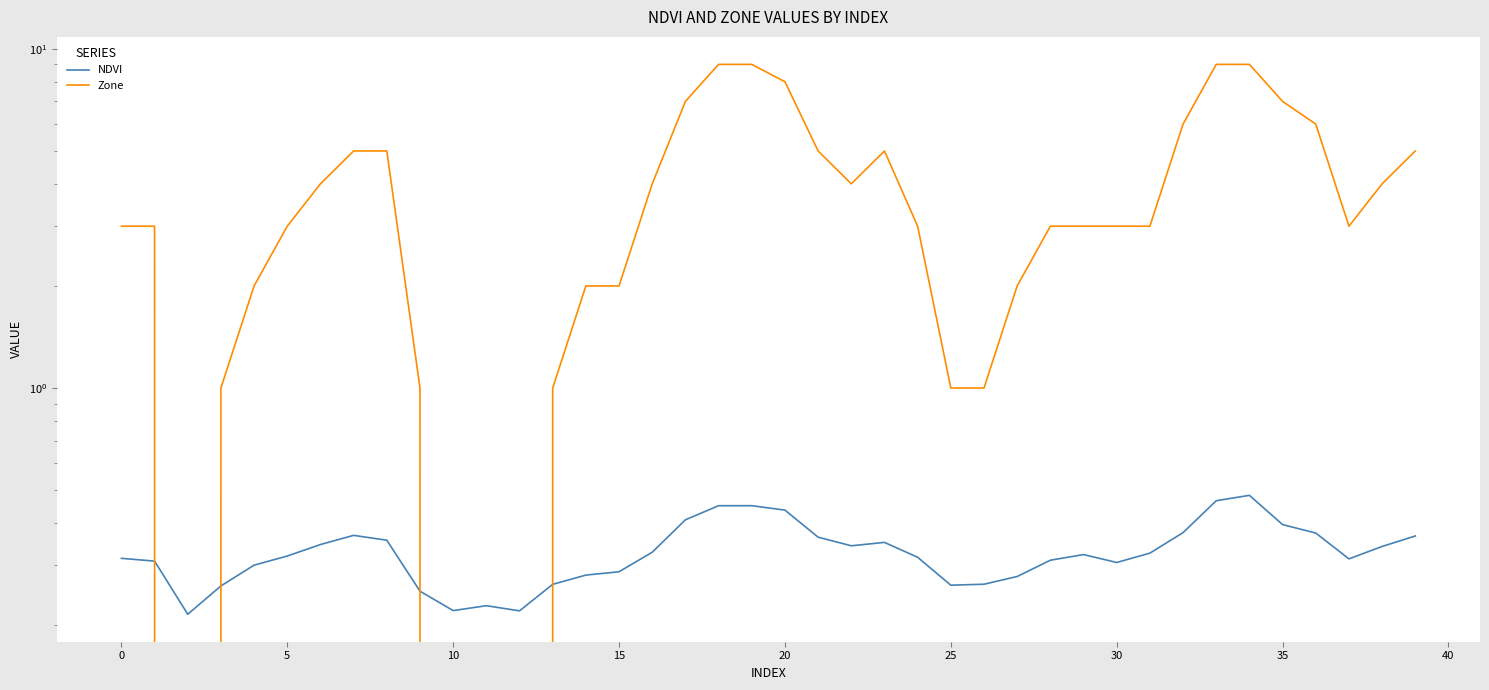

Reading left to right, what are all the values shown in this chart?

NDVI: 0.3	0.3	0.2	0.3	0.3	0.3	0.3	0.4	0.4	0.3	0.2	0.2	0.2	0.3	0.3	0.3	0.3	0.4	0.4	0.4	0.4	0.4	0.3	0.4	0.3	0.3	0.3	0.3	0.3	0.3	0.3	0.3	0.4	0.5	0.5	0.4	0.4	0.3	0.3	0.4
Zone: 3.0	3.0	0.0	1.0	2.0	3.0	4.0	5.0	5.0	1.0	0.0	0.0	0.0	1.0	2.0	2.0	4.0	7.0	9.0	9.0	8.0	5.0	4.0	5.0	3.0	1.0	1.0	2.0	3.0	3.0	3.0	3.0	6.0	9.0	9.0	7.0	6.0	3.0	4.0	5.0